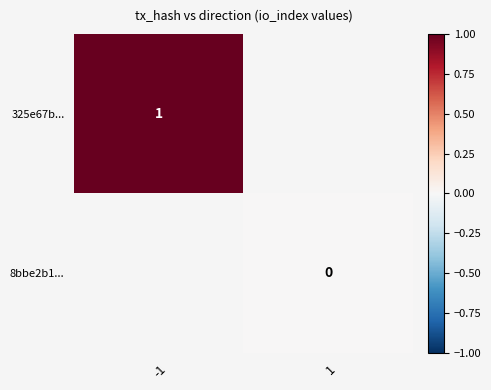

How many categories are shown in the chart?

2